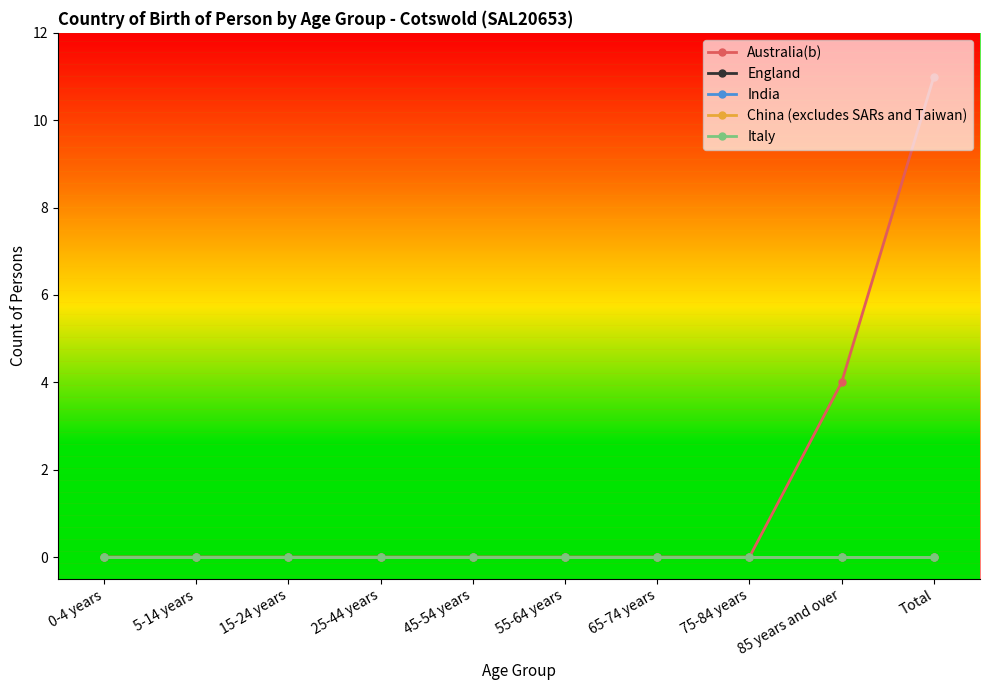

At which category is the sum across all series the highest?

Total